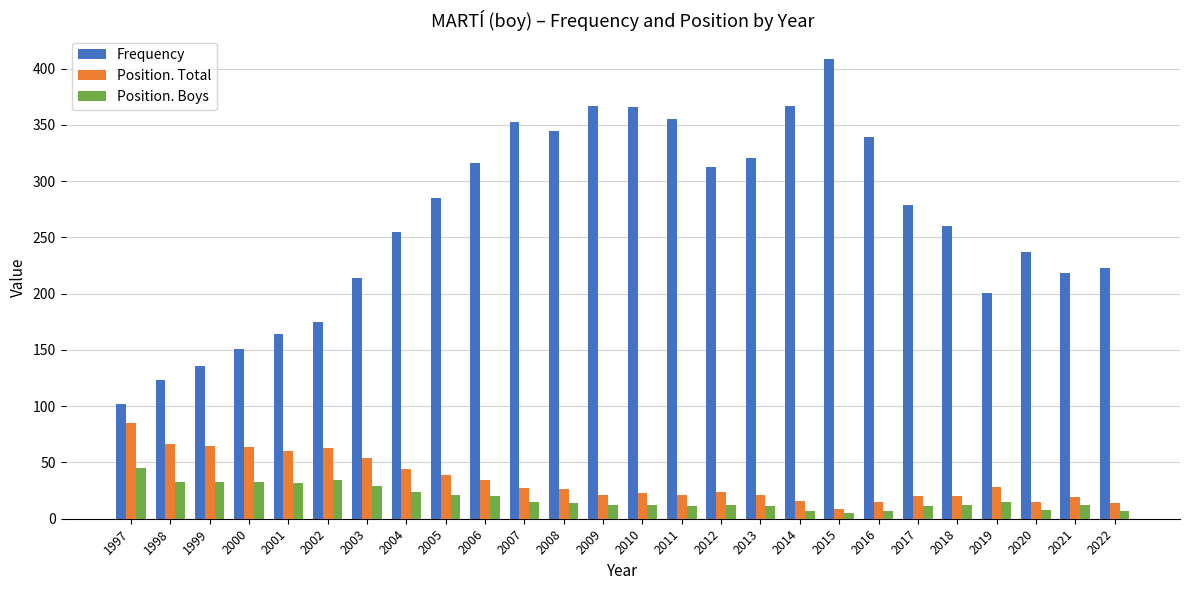

What is the sum of all Frequency values?

6874